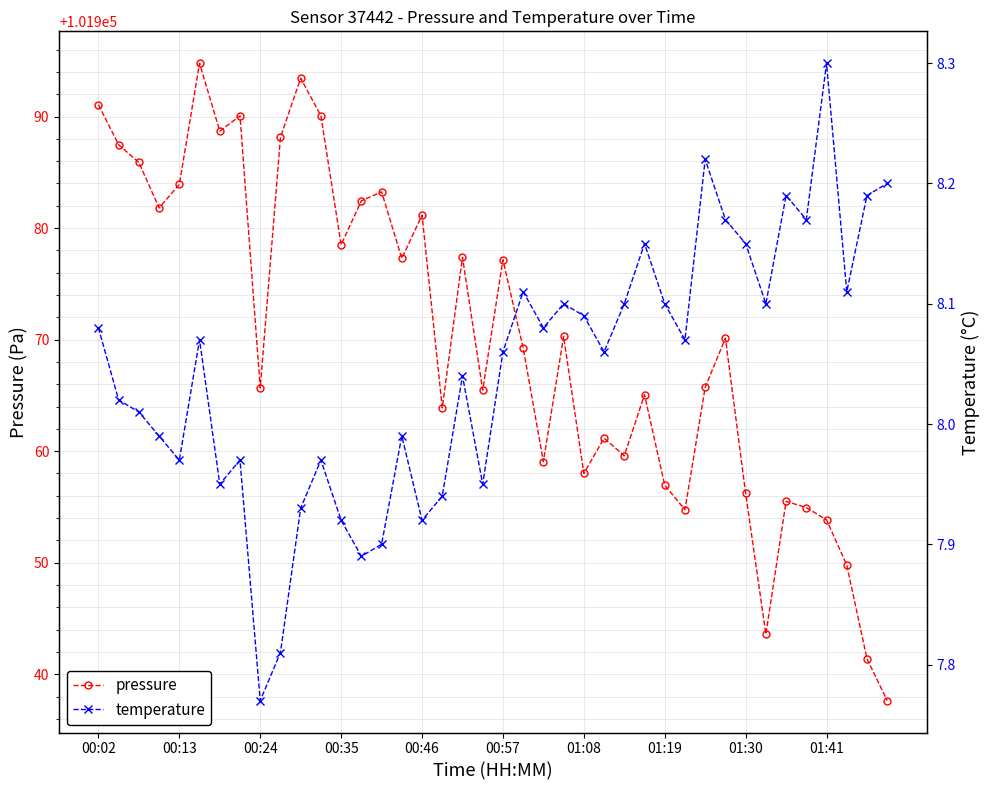

How many data points in temperature are less than 8?

15